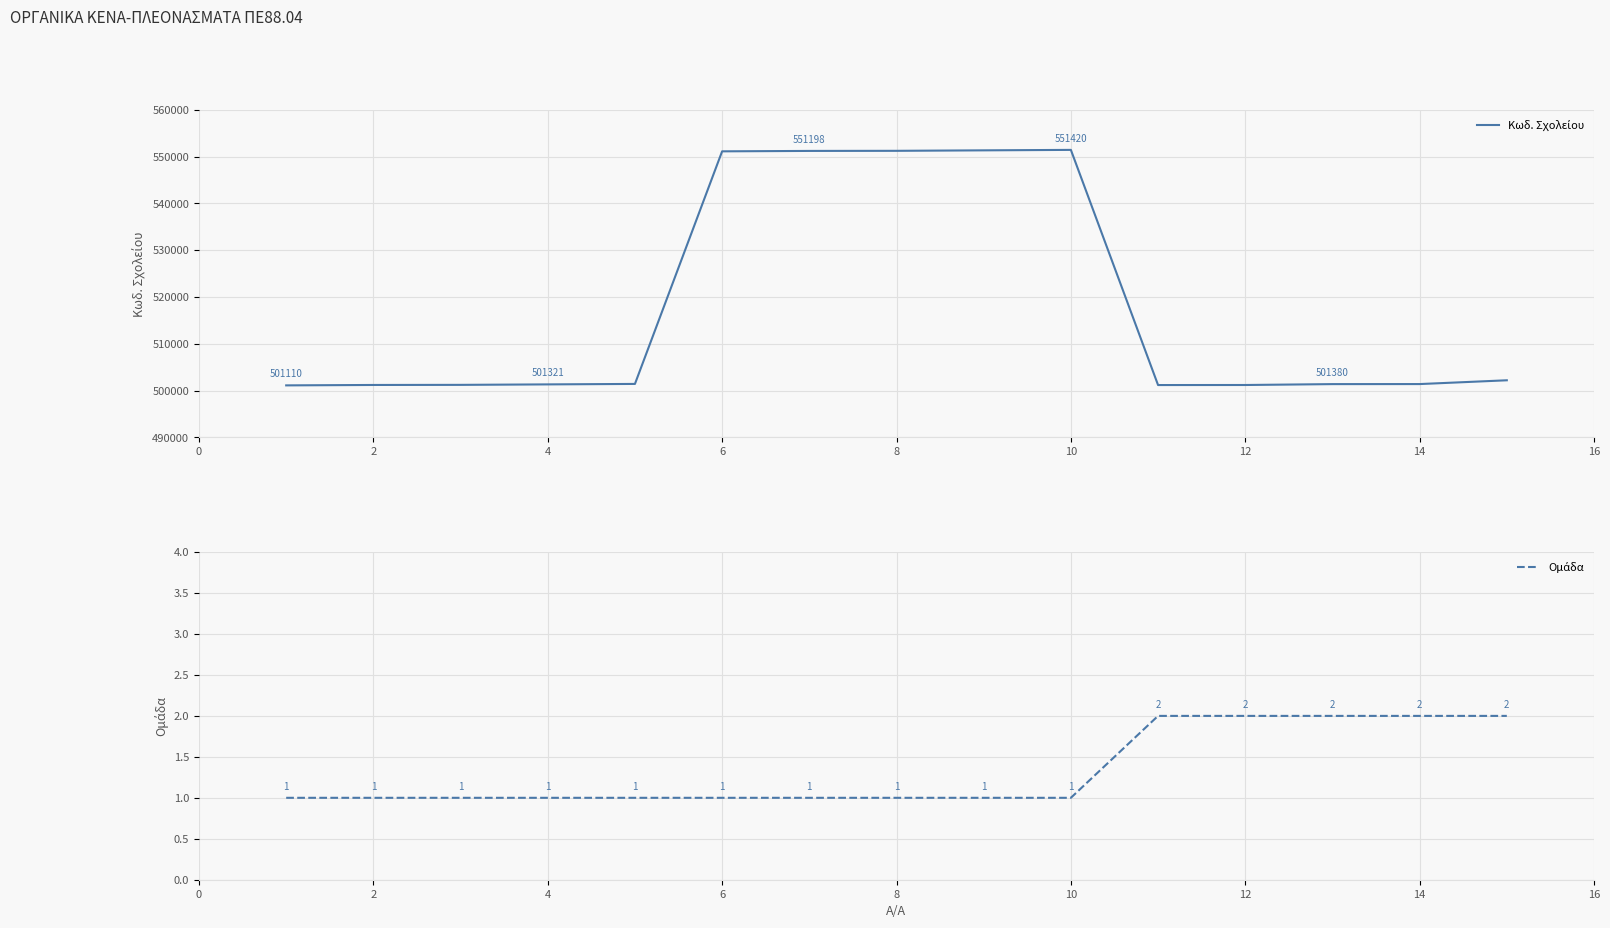

At which label is Κωδ. Σχολείου closest to 526265?

14